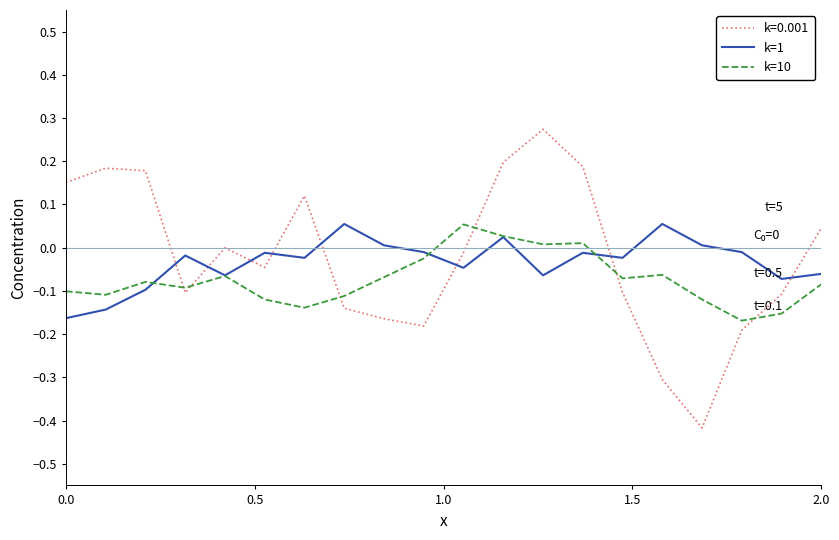

After their last crossing, which series has the higher values: k=10 or k=0.001?

k=0.001